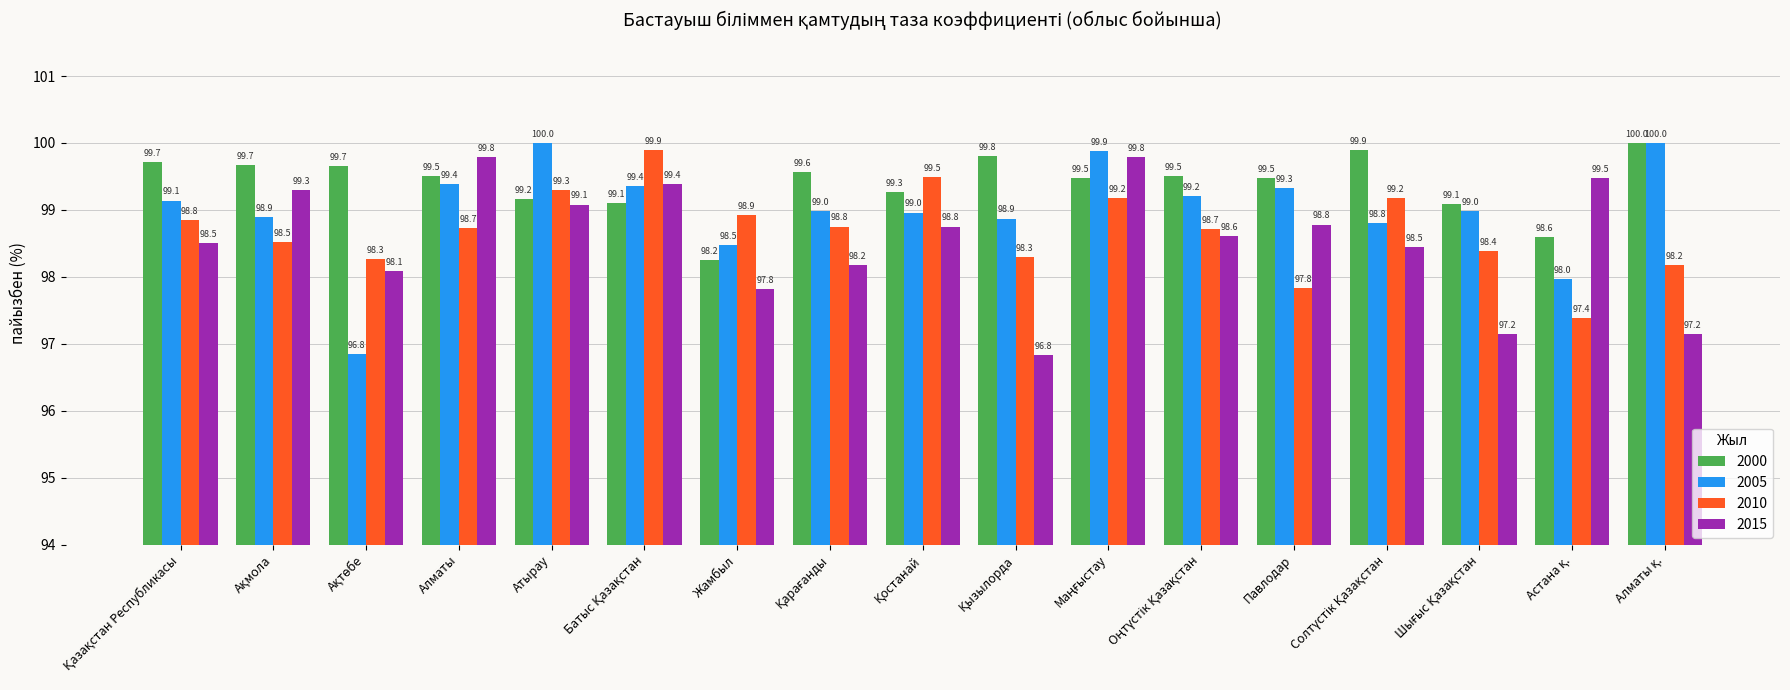

The 2005 series shows 130.2 at Алматы. True or false?

False